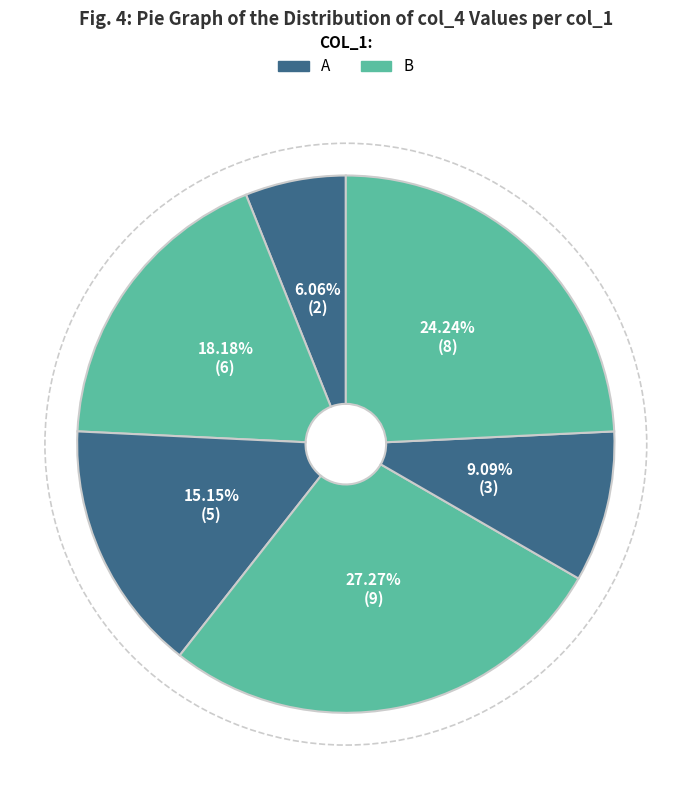

Does any single category account for the majority?

No